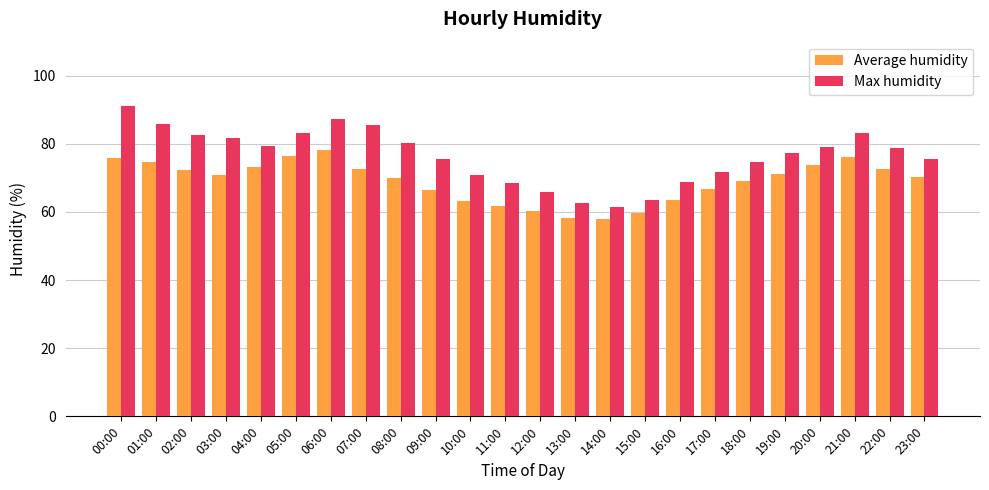

Is the value of Average humidity at 07:00 greater than the value of Max humidity at 14:00?

Yes